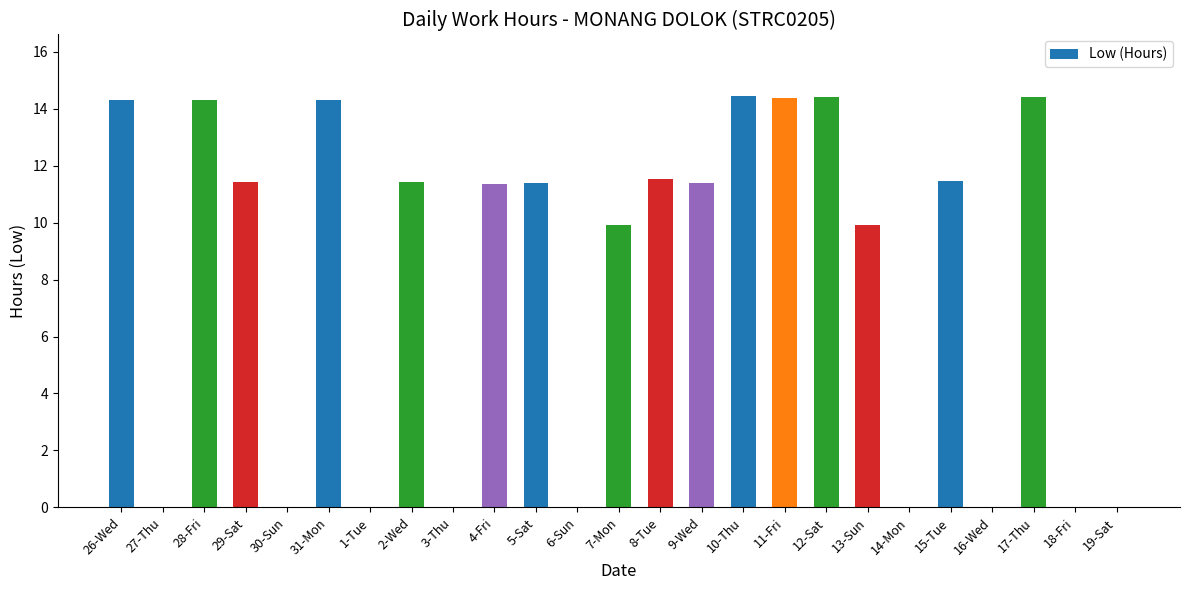

Approximately how many times larger is the value at 4-Fri compared to 17-Thu?

0.8